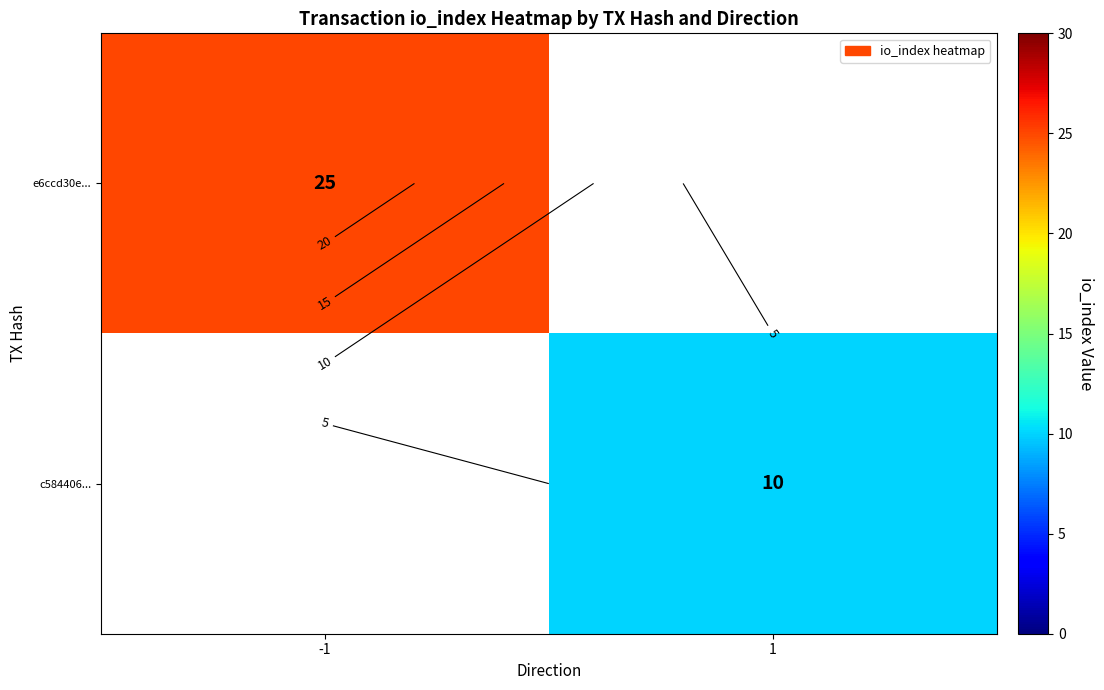

What is the difference between the e6ccd30e... values at -1 and 1?

25